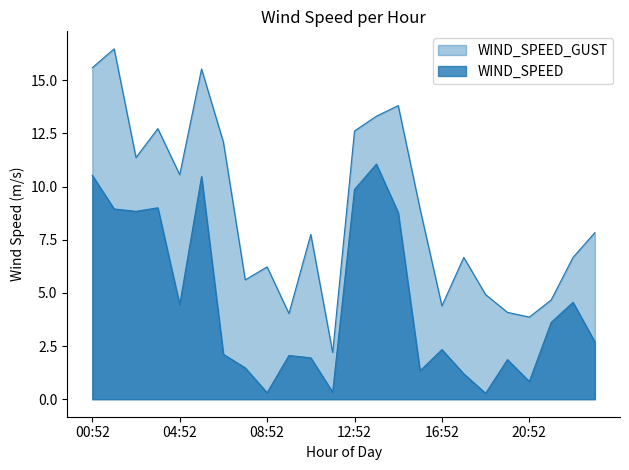

Reading left to right, what are all the values shown in this chart?

WIND_SPEED: 10.5	8.9	8.8	9.0	4.4	10.5	2.1	1.5	0.3	2.1	1.9	0.3	9.9	11.1	8.8	1.3	2.3	1.2	0.3	1.9	0.8	3.6	4.6	2.7
WIND_SPEED_GUST: 15.6	16.5	11.4	12.7	10.6	15.5	12.1	5.6	6.2	4.0	7.7	2.2	12.6	13.3	13.8	8.9	4.4	6.7	4.9	4.1	3.9	4.7	6.7	7.8